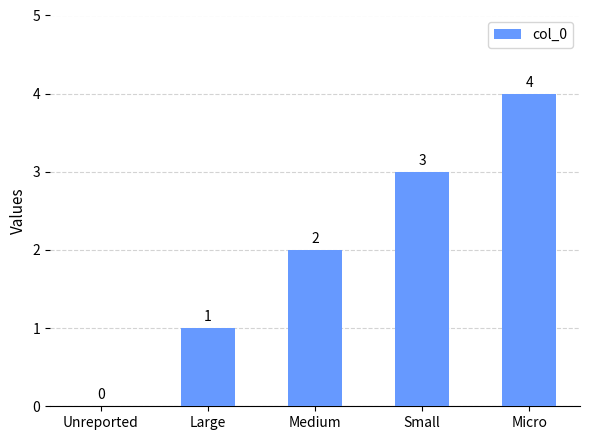

The chart shows a value of 0 at Unreported. True or false?

True